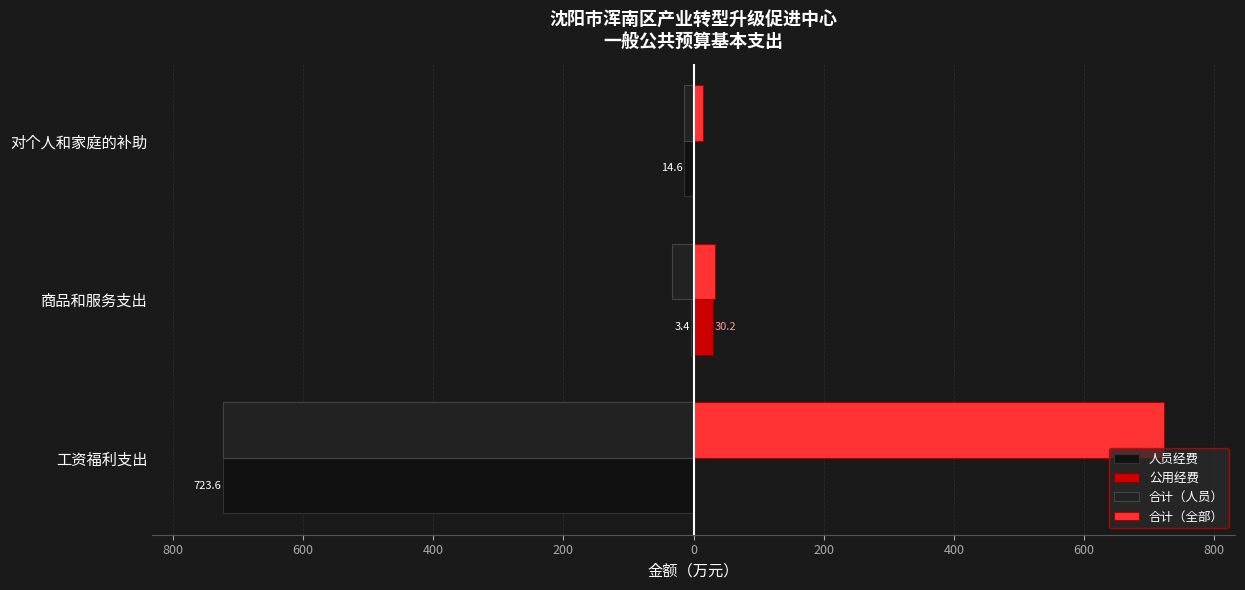

Which series has the largest total across all categories?

合计（全部）